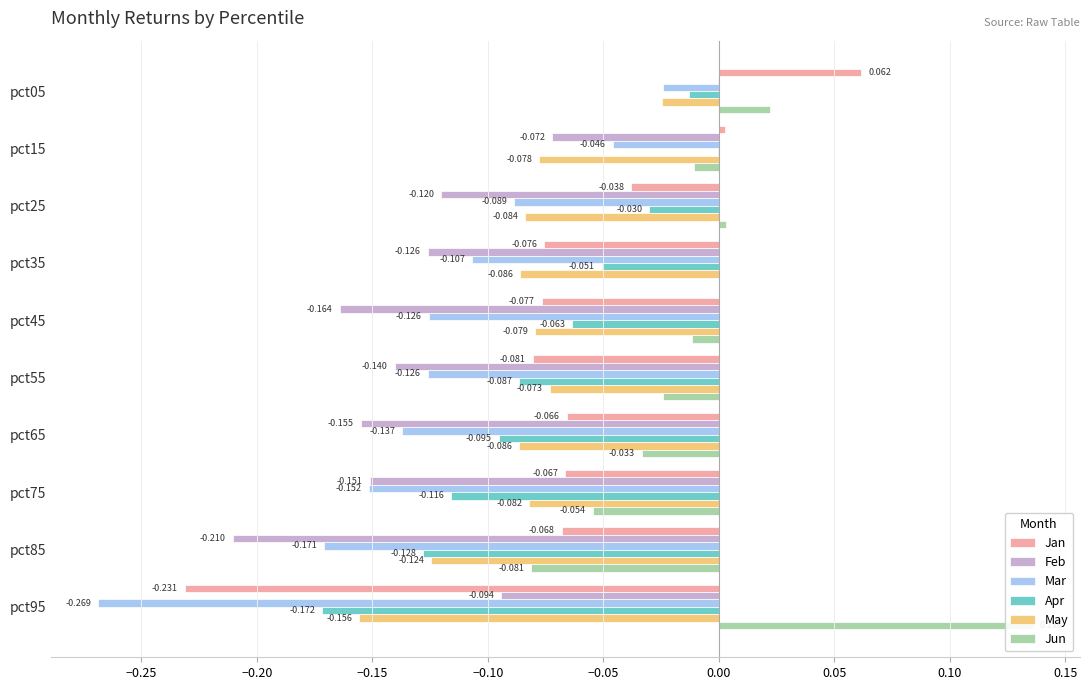

List the series in order of their peak value, lowest first.

May, Mar, Apr, Feb, Jan, Jun